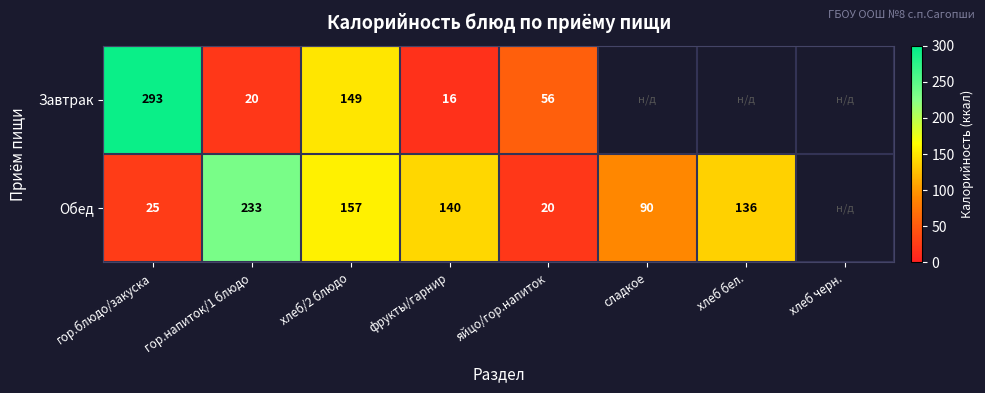

Is the value of Обед at сладкое greater than the value of Завтрак at хлеб/2 блюдо?

No